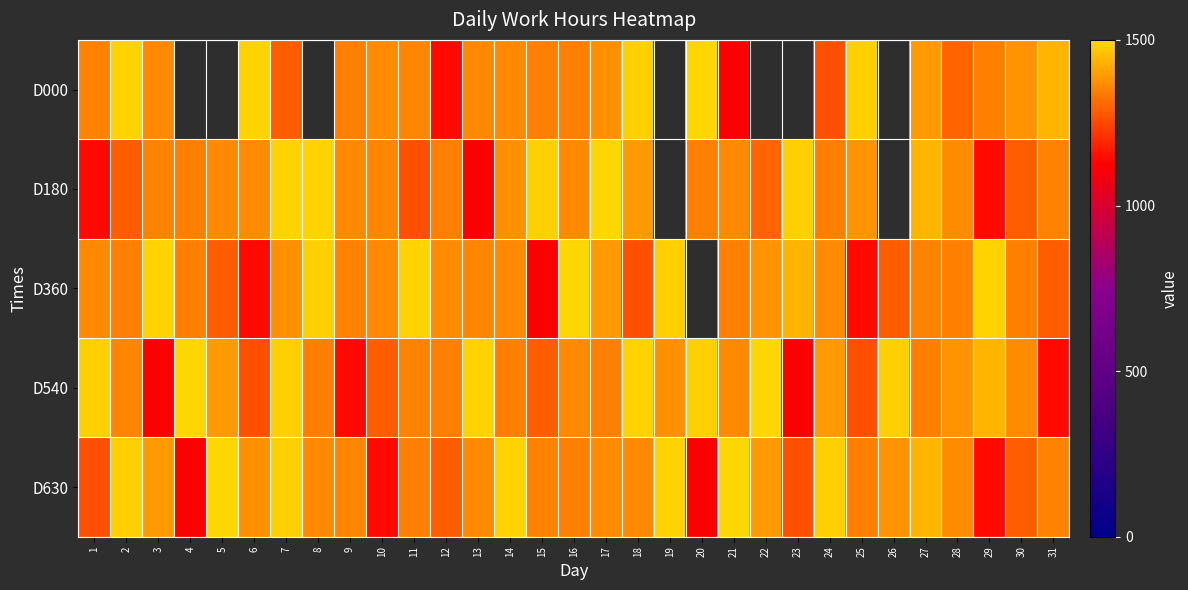

What is the difference between the D000 values at 20 and 25?

37.2